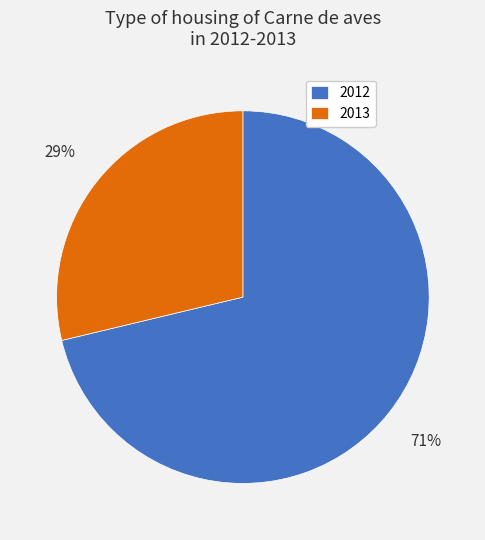

Which has a higher value, 2012 or 2013?

2012